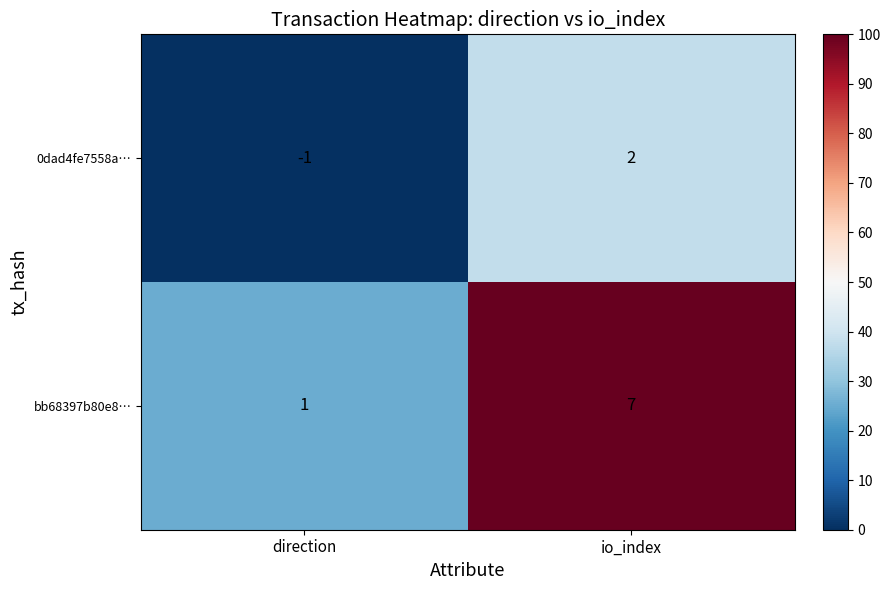

How many distinct data groups are displayed?

2